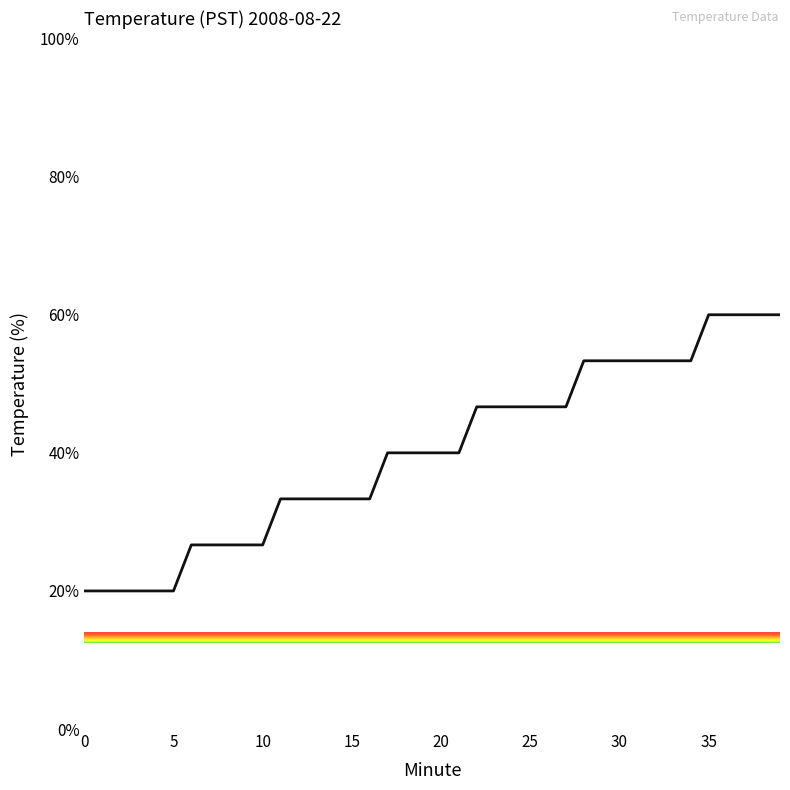

How many lines are shown in the chart?

1